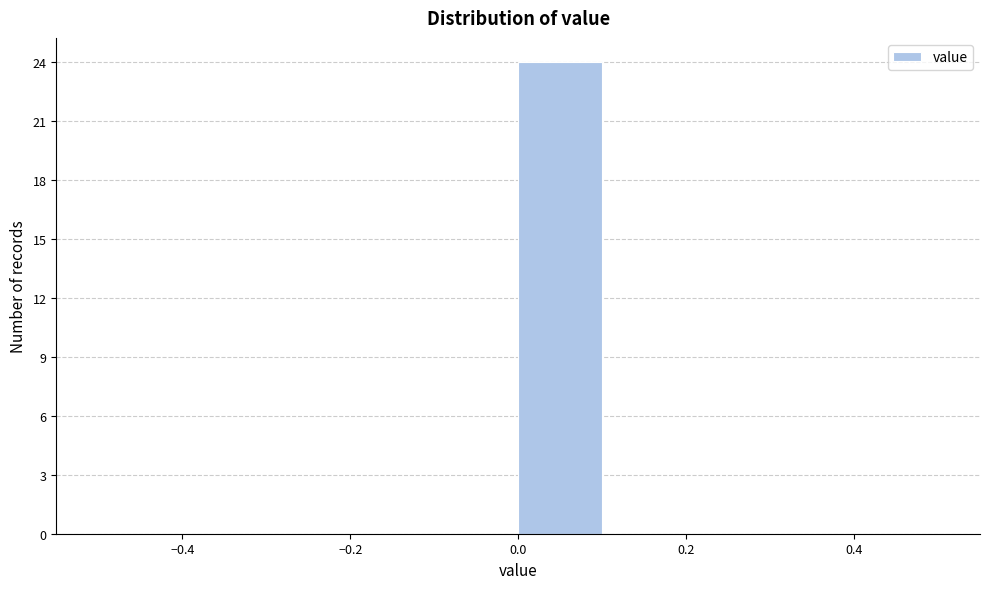

Over which range of the x-axis is the bar tallest?

0.0 to 0.1